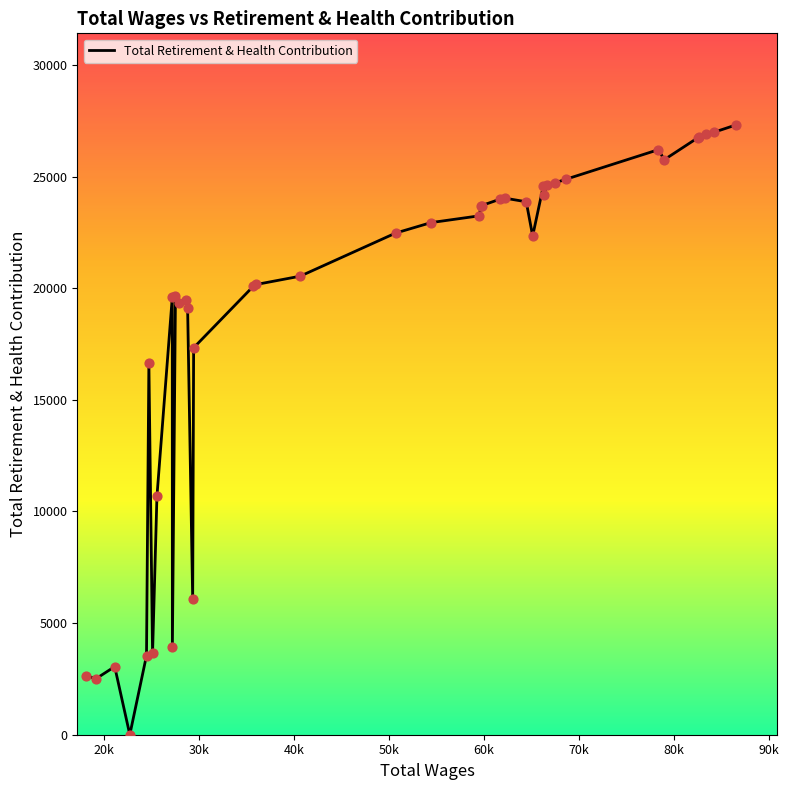

What is the difference between the maximum and minimum values?

27322